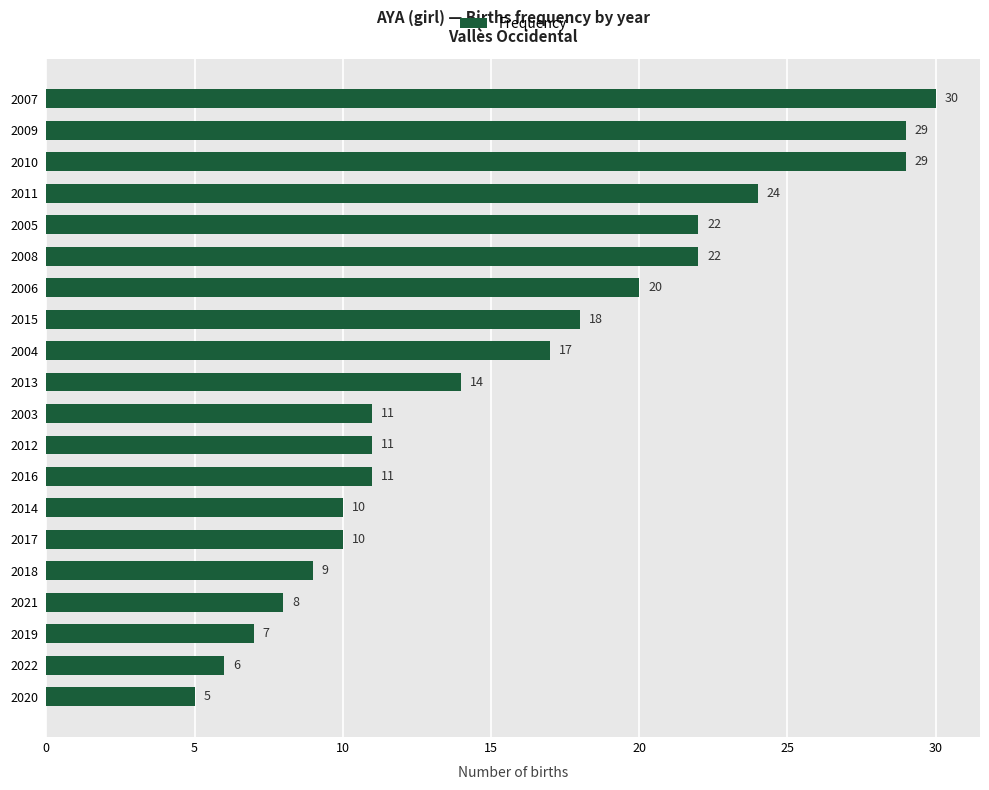

The chart shows a value of 6 at 2016. True or false?

False